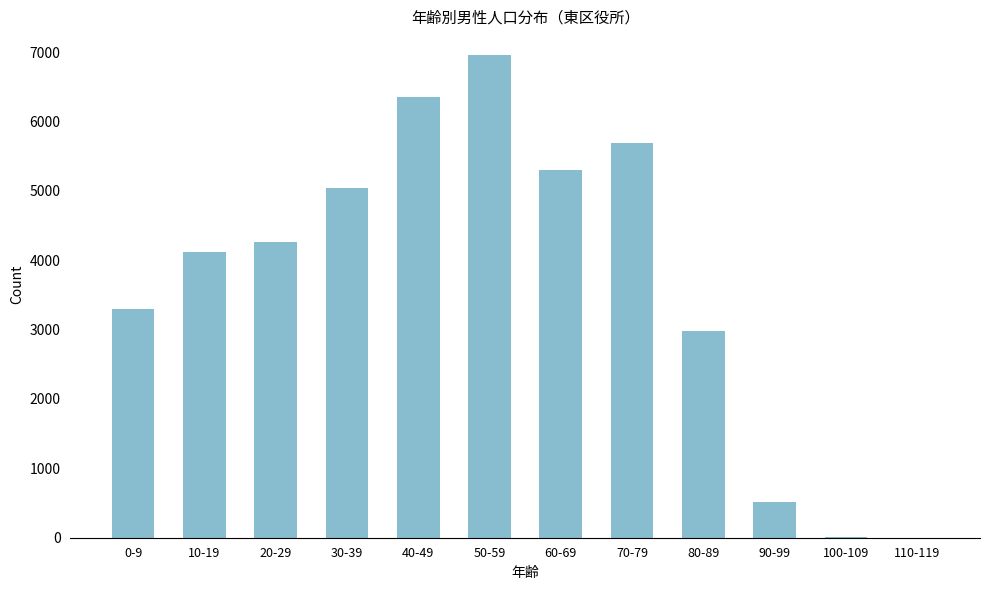

At which label is the value closest to 3476?

0-9